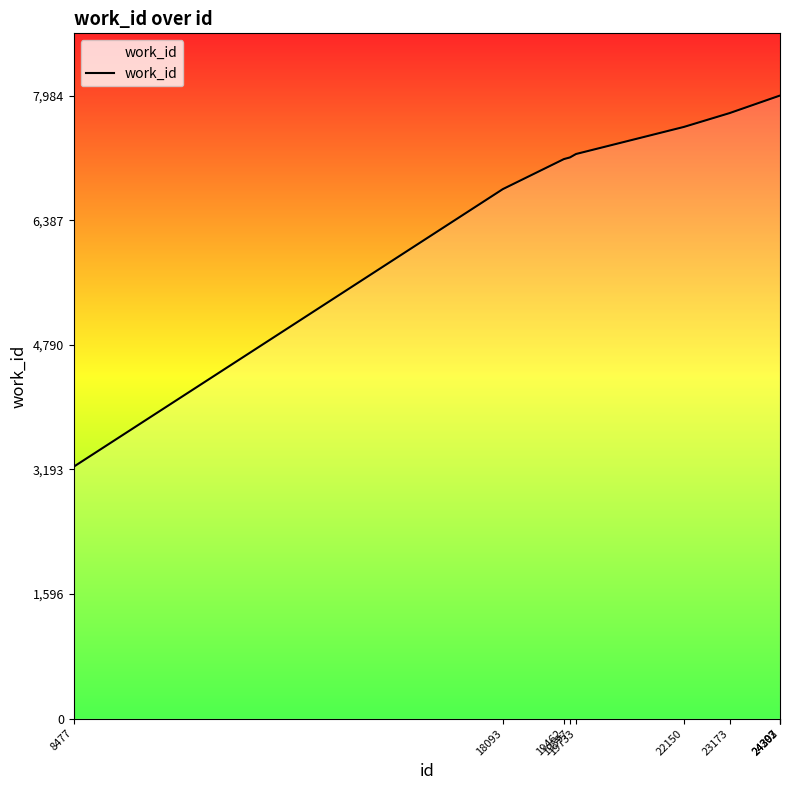

What is the greatest value displayed?

7984